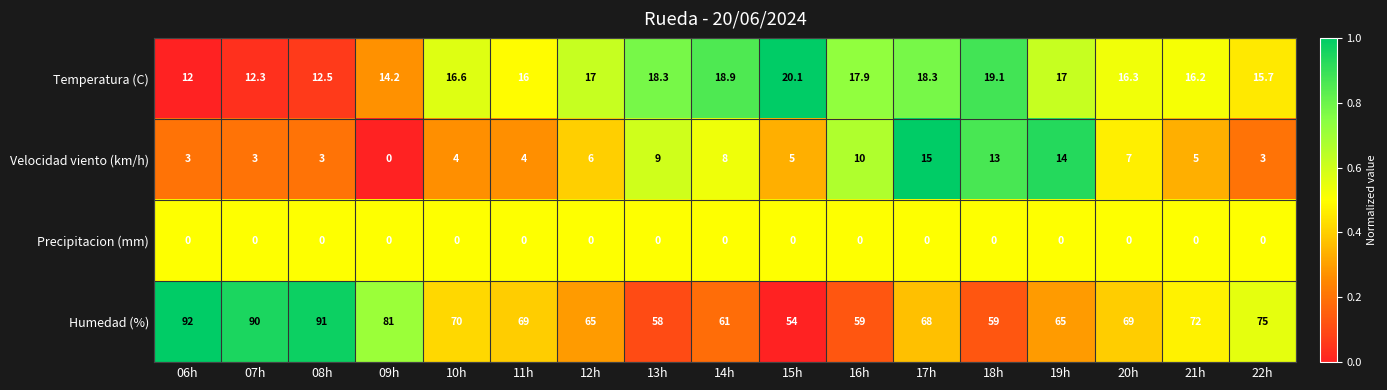

What is the sum of all Temperatura (C) values?

278.4